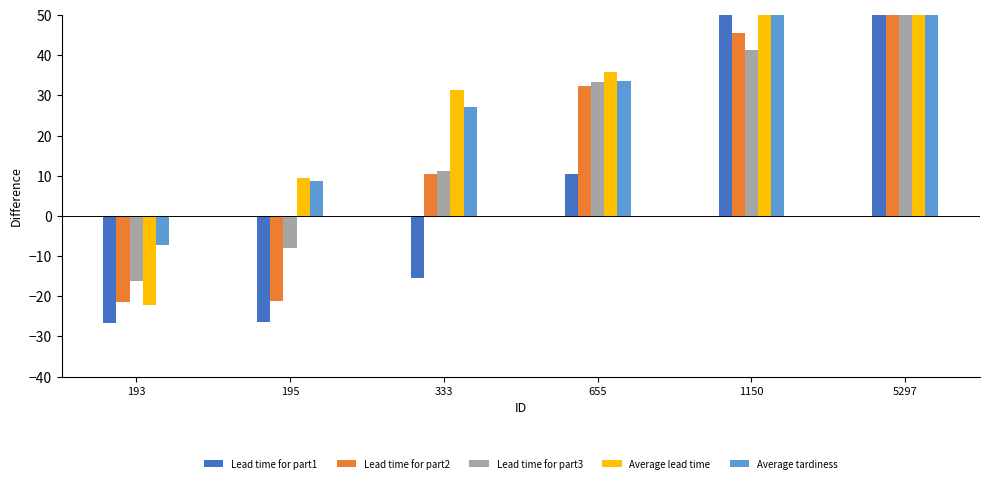

What is the value of the Lead time for part1 bar at the 2nd from the left?

-26.4